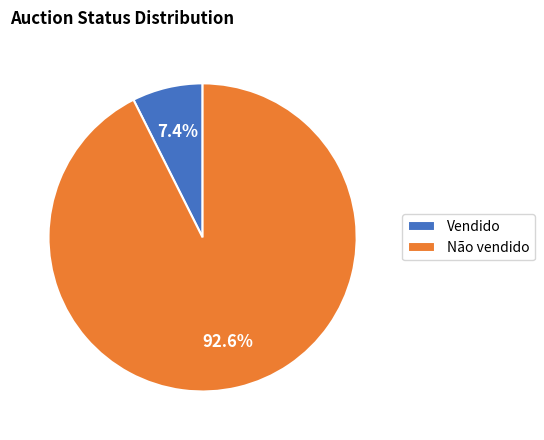

Which category has the smallest portion of the pie?

Vendido